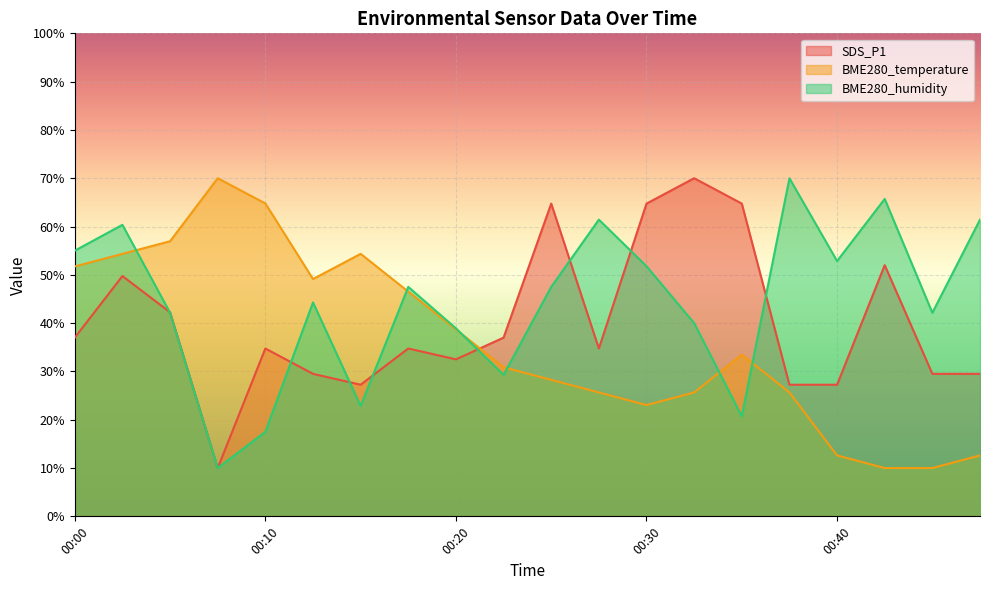

How many interior local valleys does the SDS_P1 series have?

4